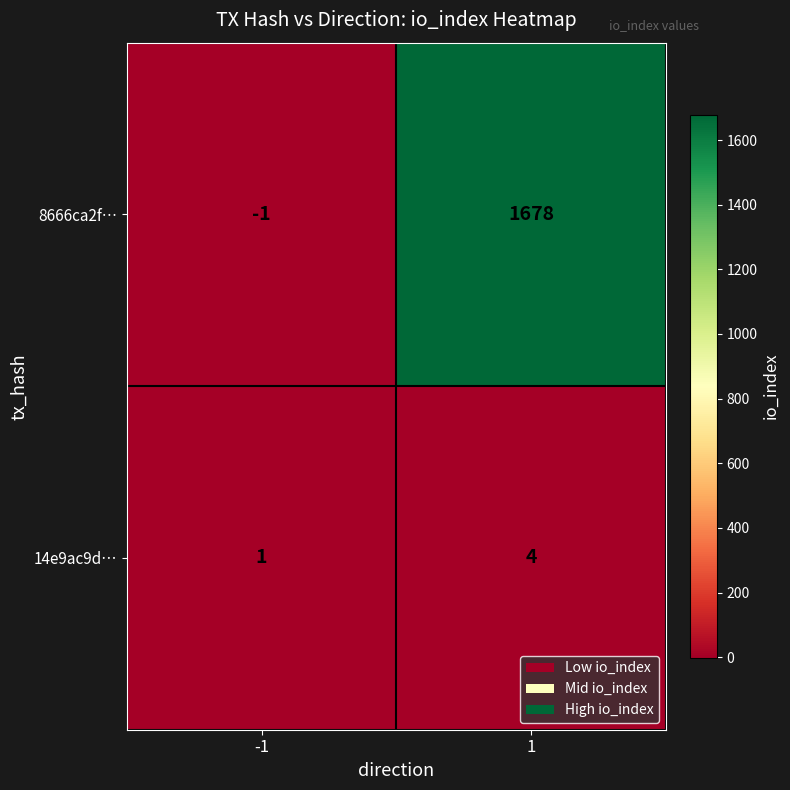

Reading left to right, list all the values displayed in this chart.

8666ca2f…: -1	1678
14e9ac9d…: 1	4